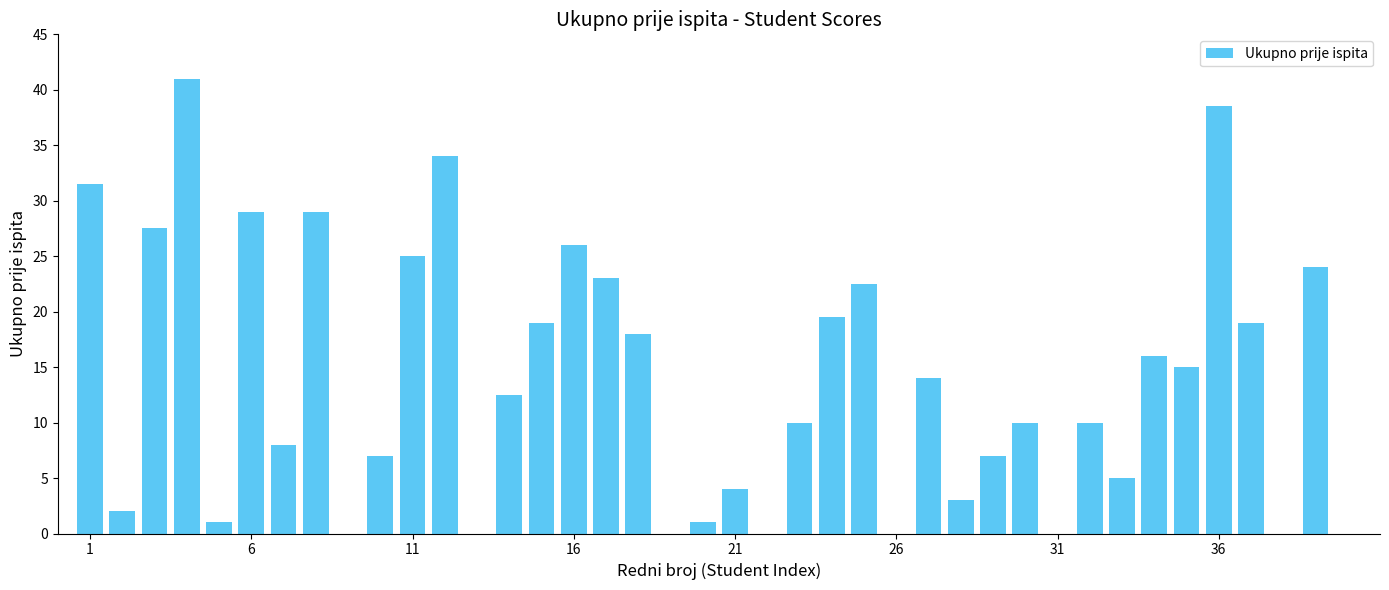

What is the sum of all values?

552.0